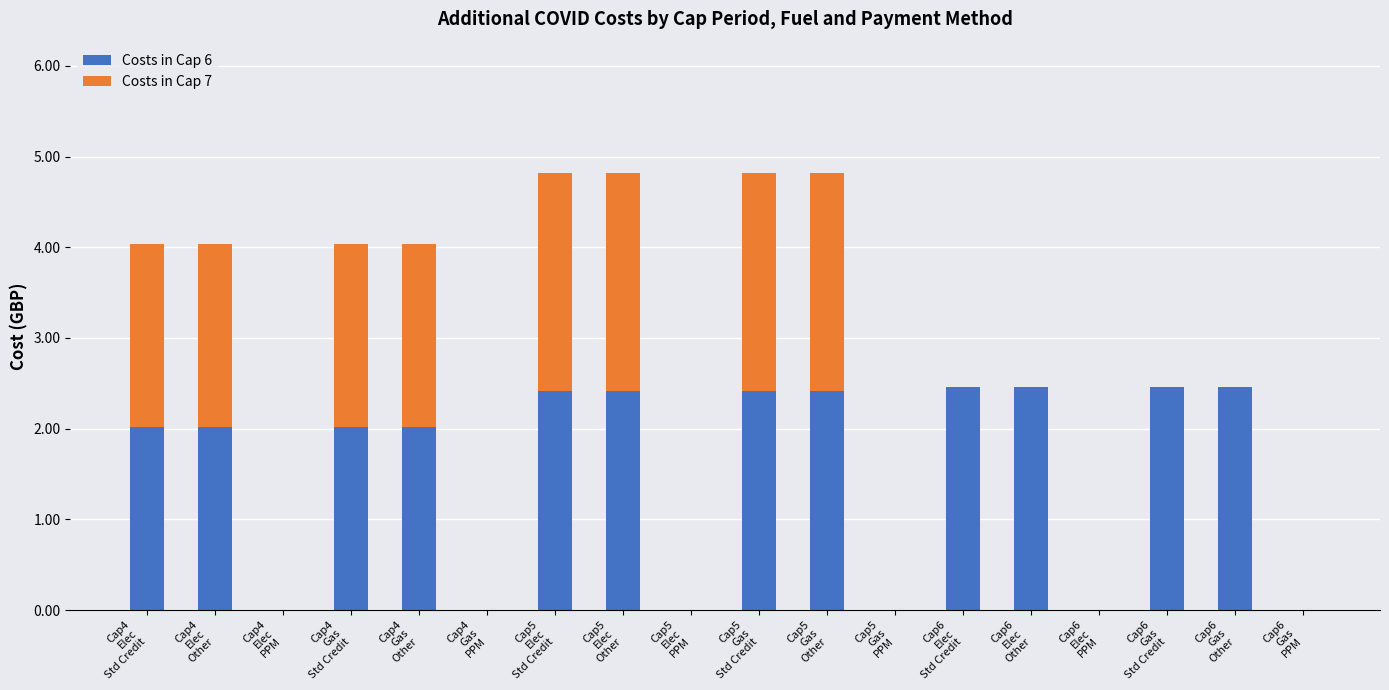

What are all the series names shown in the legend?

Costs in Cap 6, Costs in Cap 7